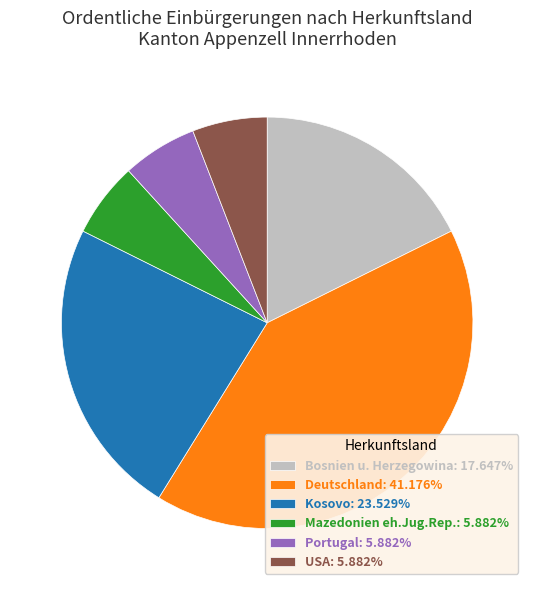

Is USA: 5.882% the majority of the pie?

No